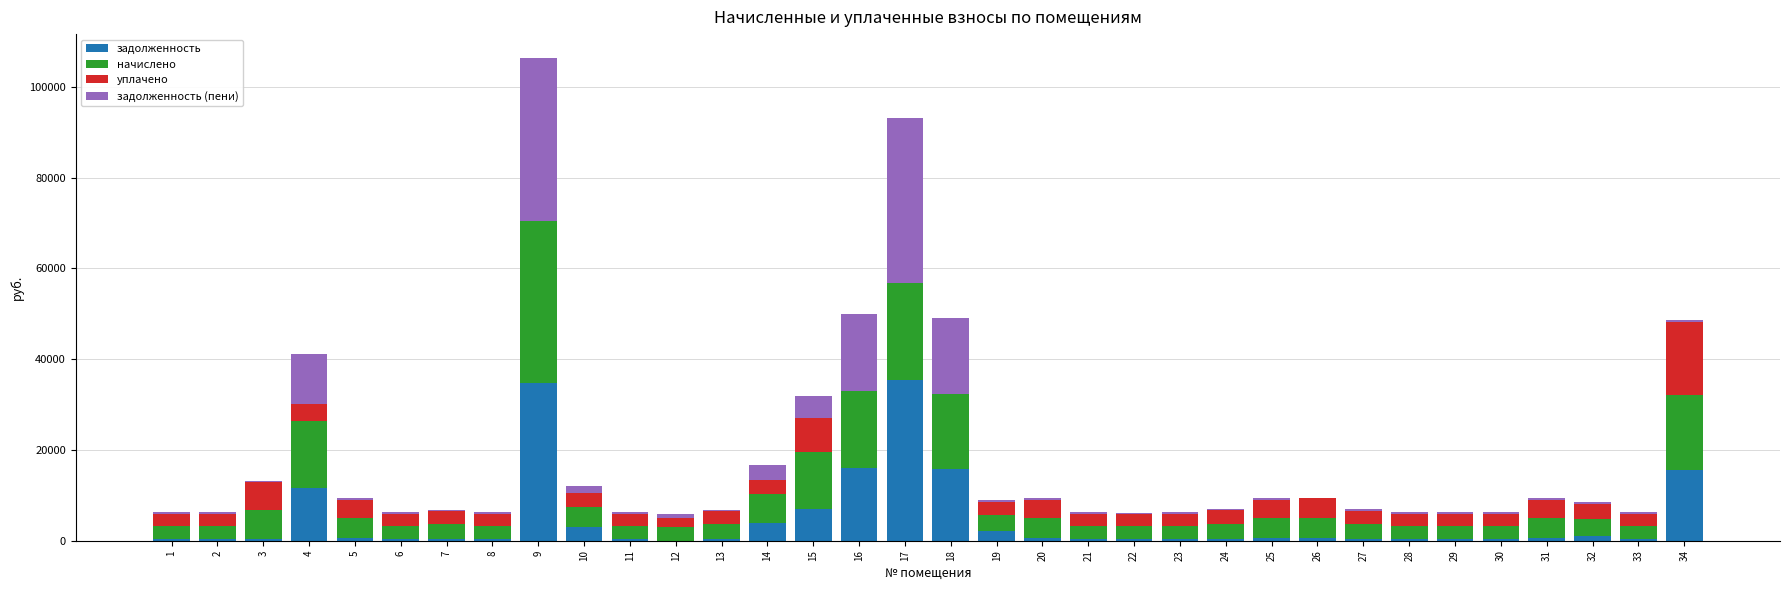

At which category is the sum across all series the highest?

9